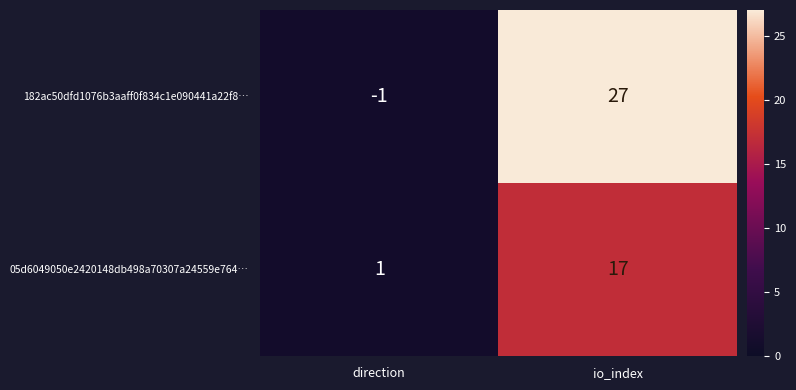

True or false: 05d6049050e2420148db498a70307a24559e764… has a value of 17 at io_index.

True